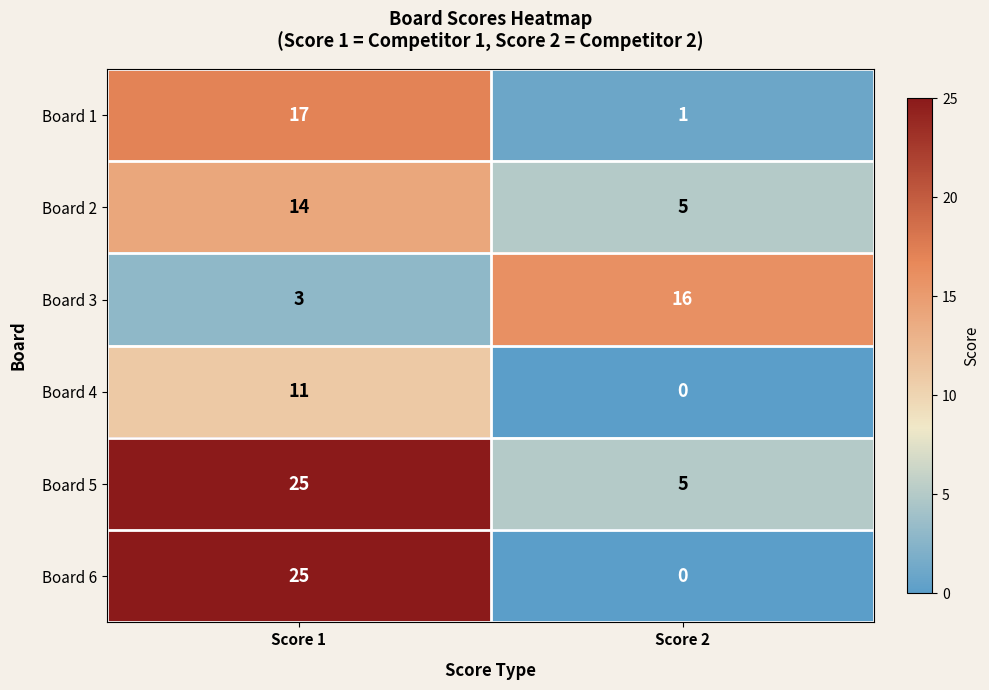

What is the spread (max minus min) of values at Score 2?

16